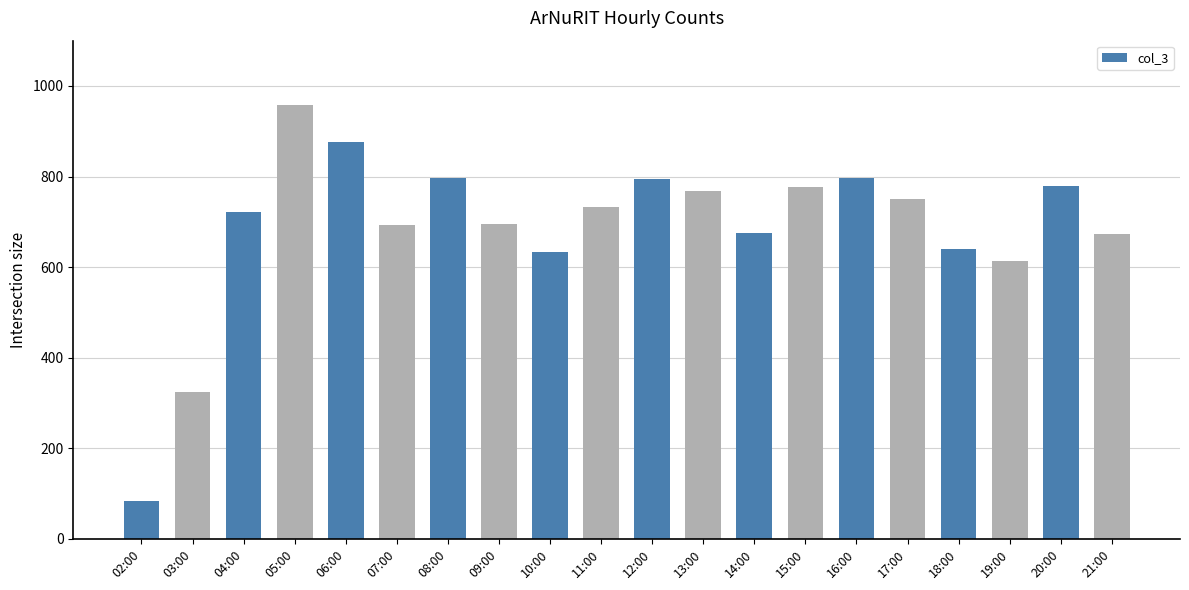

Which category has the highest value across all series?

05:00